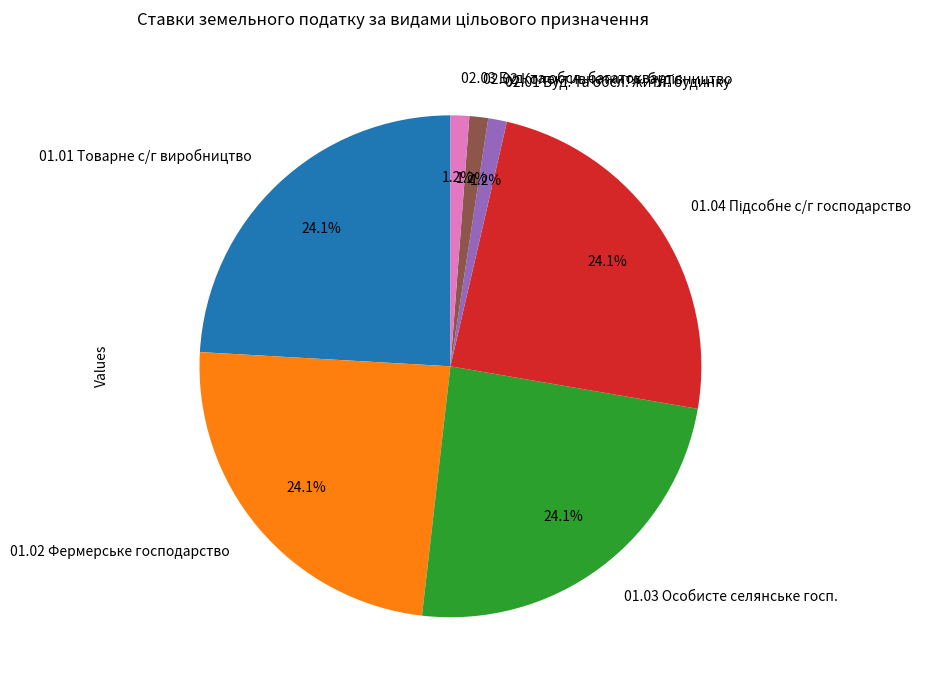

Combined, do 02.01 Буд. та обсл. житл. будинку and 01.02 Фермерське господарство account for over 50%?

No